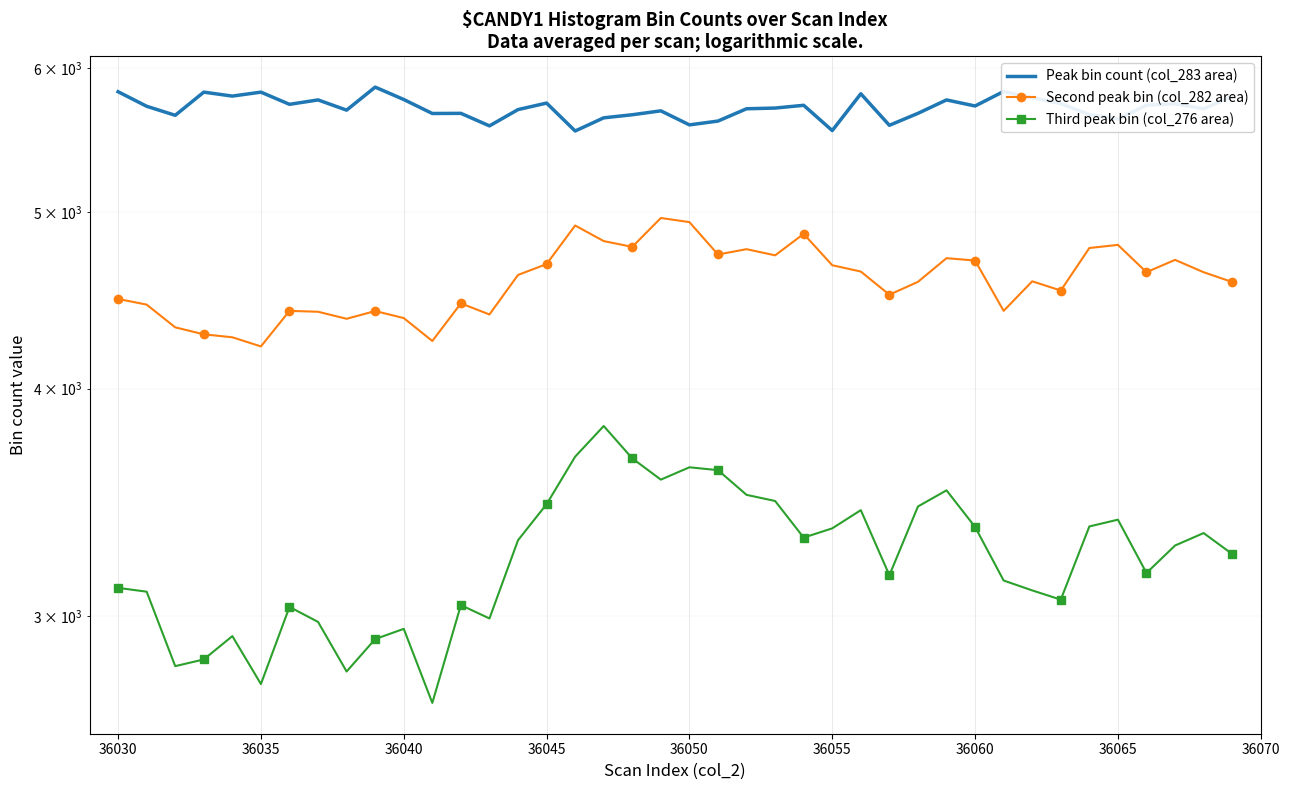

What is the difference between the maximum and second lowest values in the Peak bin count (col_283 area) series?

313